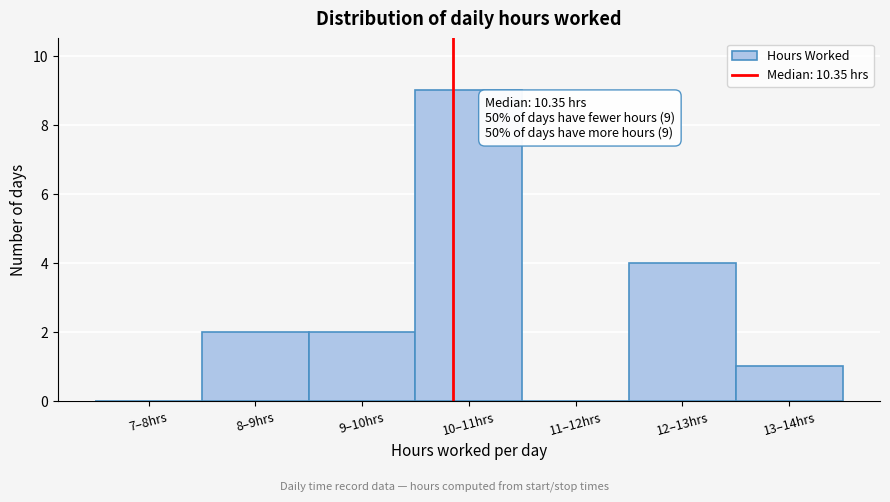

Reading right to left, list all the values displayed in this chart.

13–14hrs=1	12–13hrs=4	11–12hrs=0	10–11hrs=9	9–10hrs=2	8–9hrs=2	7–8hrs=0